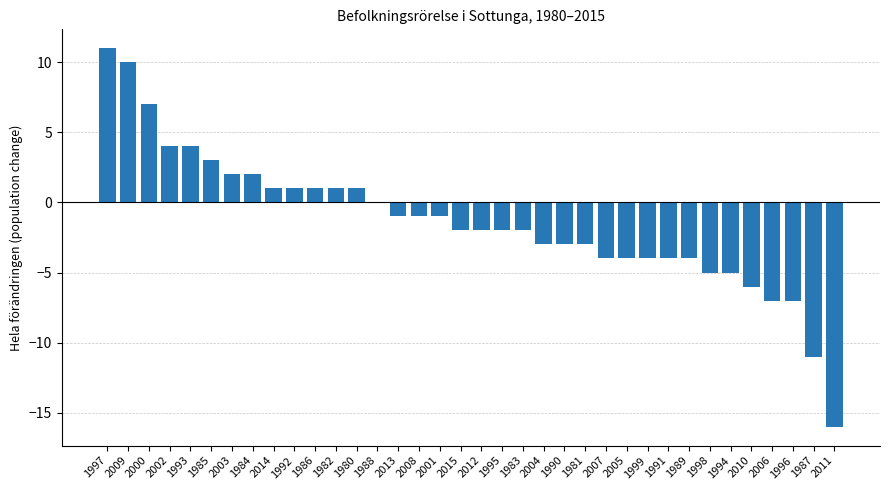

Reading left to right, extract all data points from this chart.

11	10	7	4	4	3	2	2	1	1	1	1	1	0	-1	-1	-1	-2	-2	-2	-2	-3	-3	-3	-4	-4	-4	-4	-4	-5	-5	-6	-7	-7	-11	-16